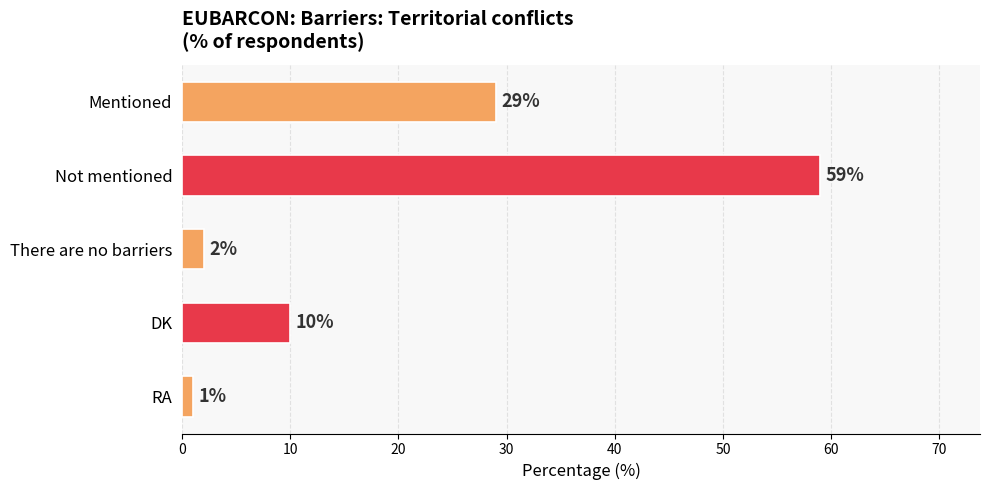

Count the number of categories in the chart.

5